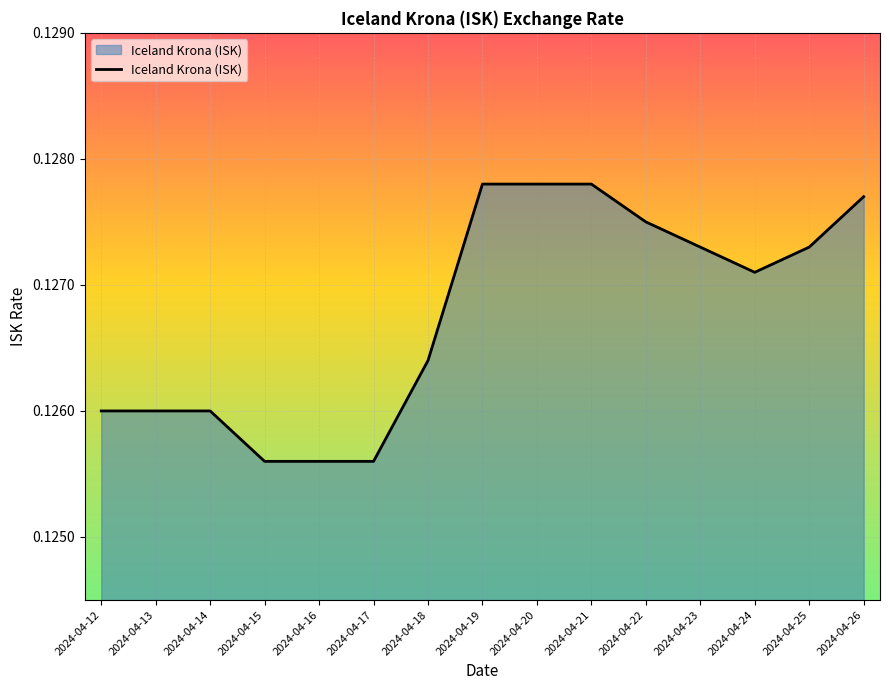

The chart shows a value of 0.2 at 2024-04-24. True or false?

False